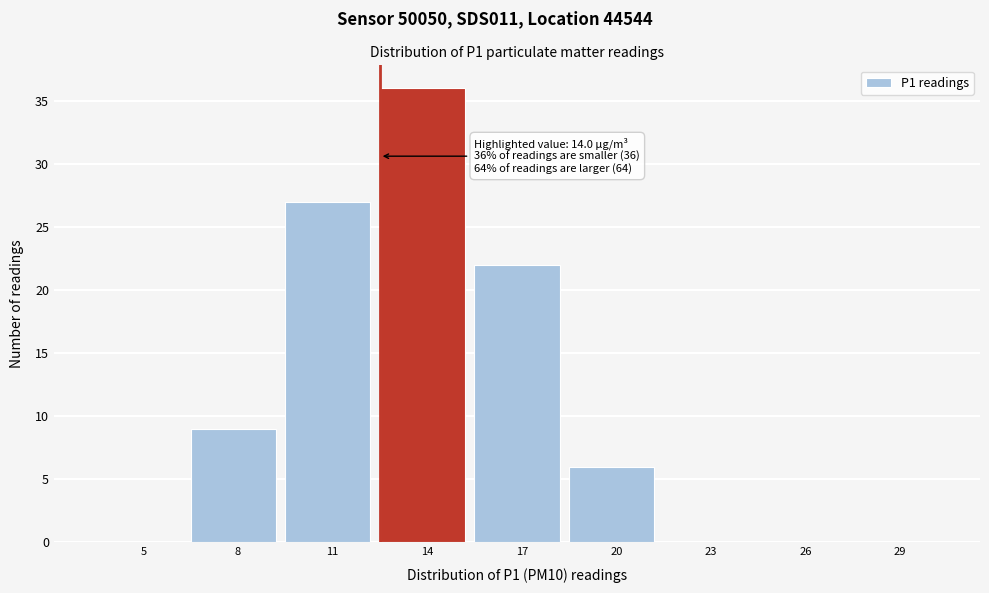

Reading left to right, extract all data points from this chart.

5=0	8=9	11=27	14=36	17=22	20=6	23=0	26=0	29=0